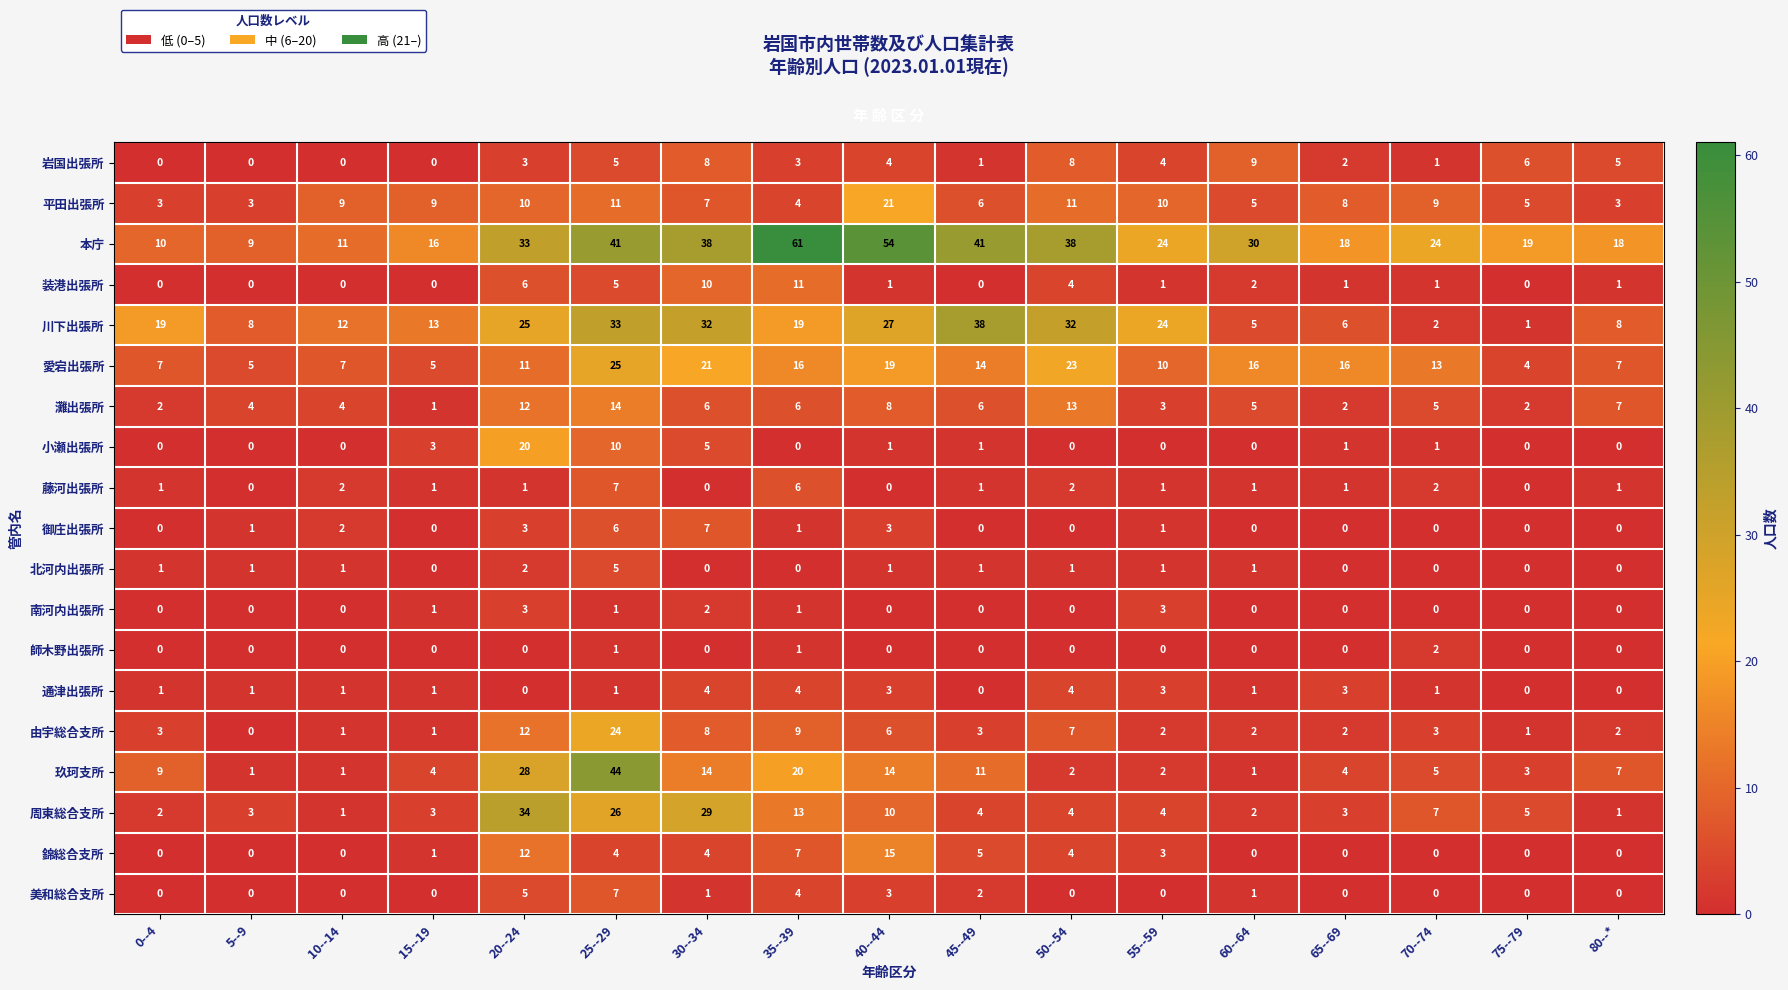

Between 30--34 and 70--74, which series saw the biggest shift?

川下出張所